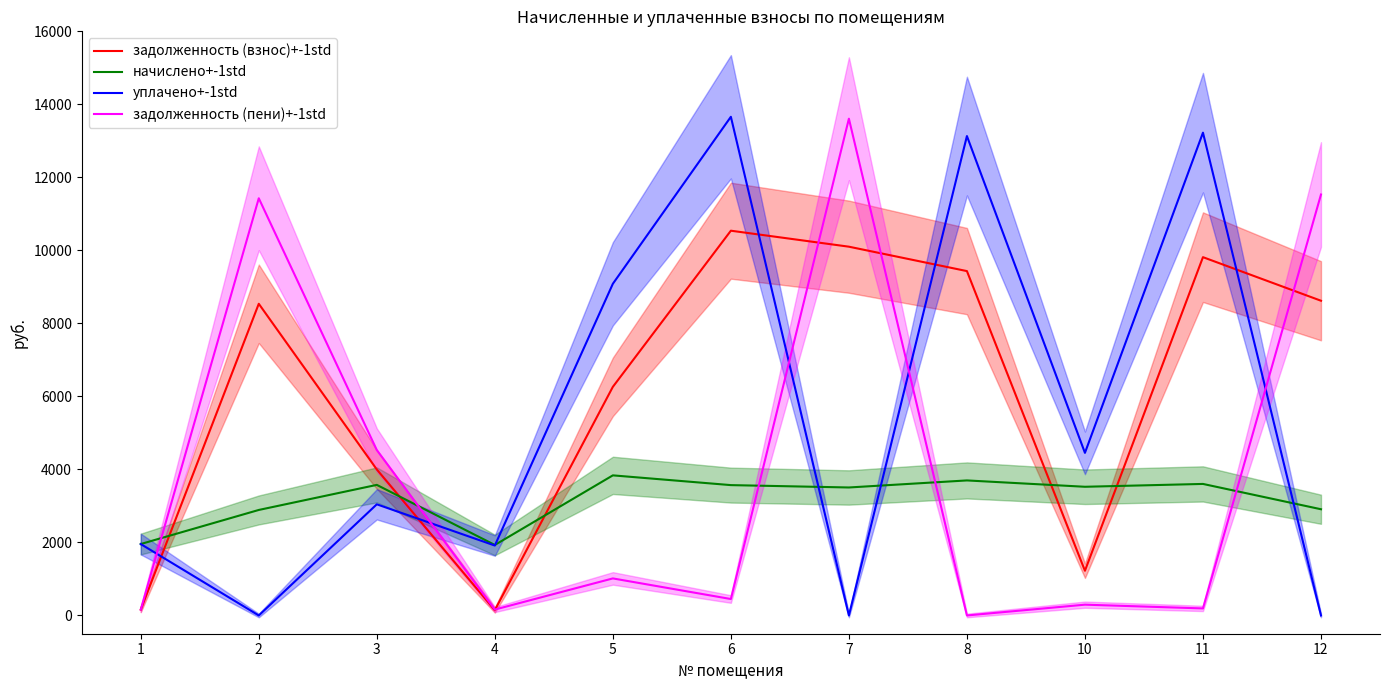

Reading left to right, list all the values displayed in this chart.

задолженность (взнос)+-1std: 1=161.5	2=8537.2	3=3999.4	4=146.1	5=6262.4	6=10539.2	7=10101.2	8=9432.8	10=1224.8	11=9814.2	12=8620.8
начислено+-1std: 1=1957.0	2=2890.1	3=3577.0	4=1931.0	5=3837.6	6=3570.5	7=3505.7	8=3698.9	10=3525.1	11=3602.9	12=2909.5
уплачено+-1std: 1=1955.8	2=0.0	3=3045.0	4=1915.4	5=9085.0	6=13659.3	7=0.0	8=13131.4	10=4454.1	11=13224.1	12=0.0
задолженность (пени)+-1std: 1=162.6	2=11427.3	3=4531.4	4=161.8	5=1015.0	6=450.4	7=13606.9	8=0.2	10=295.8	11=193.0	12=11530.3